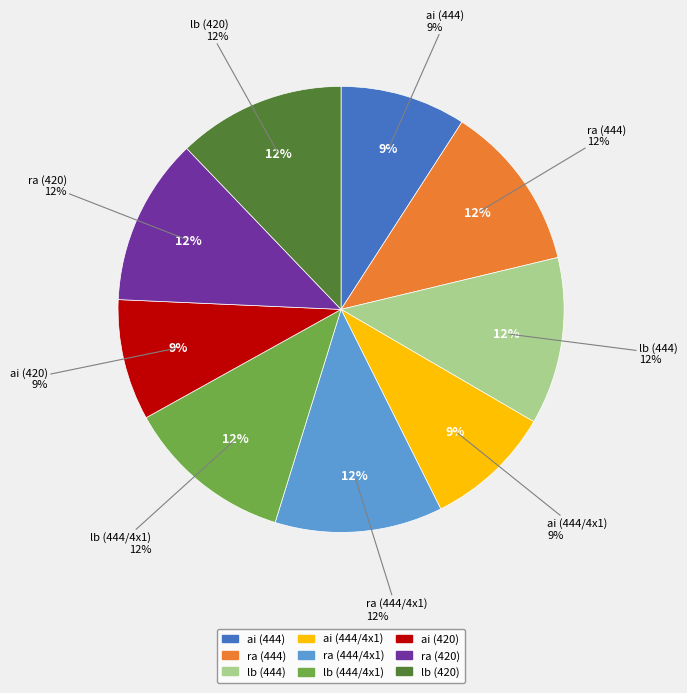

What is the difference between the highest and lowest values at ai?

0.2